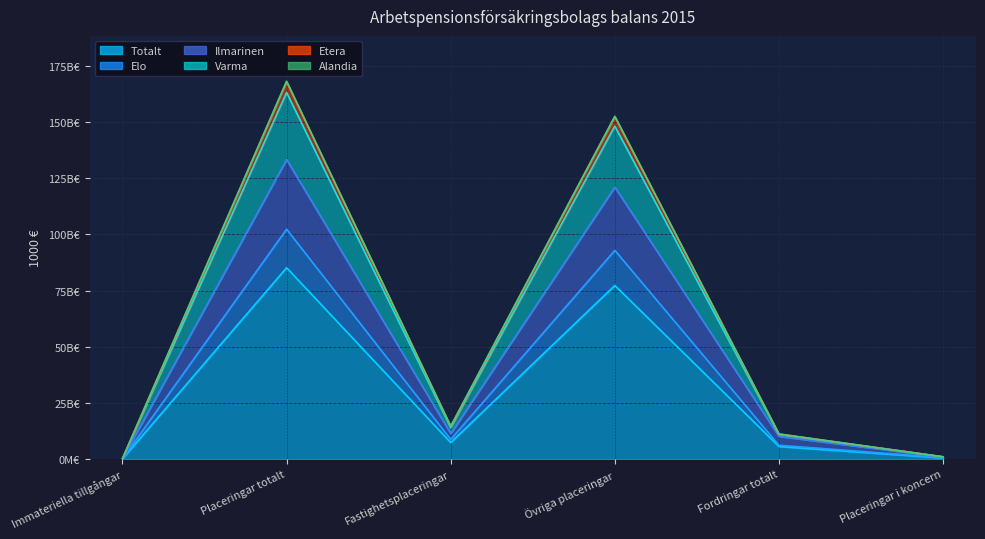

What position from the left is Placeringar i koncern?

6